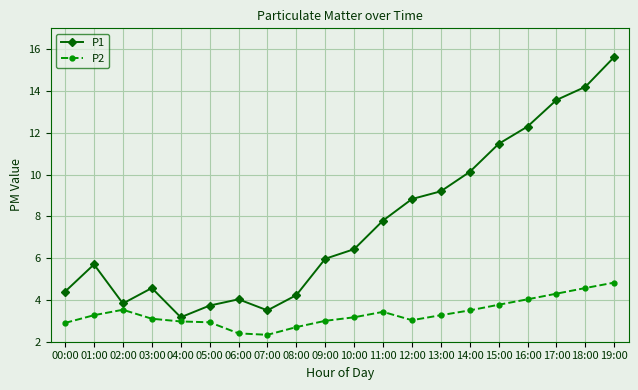

What is the minimum value for P1?

3.2